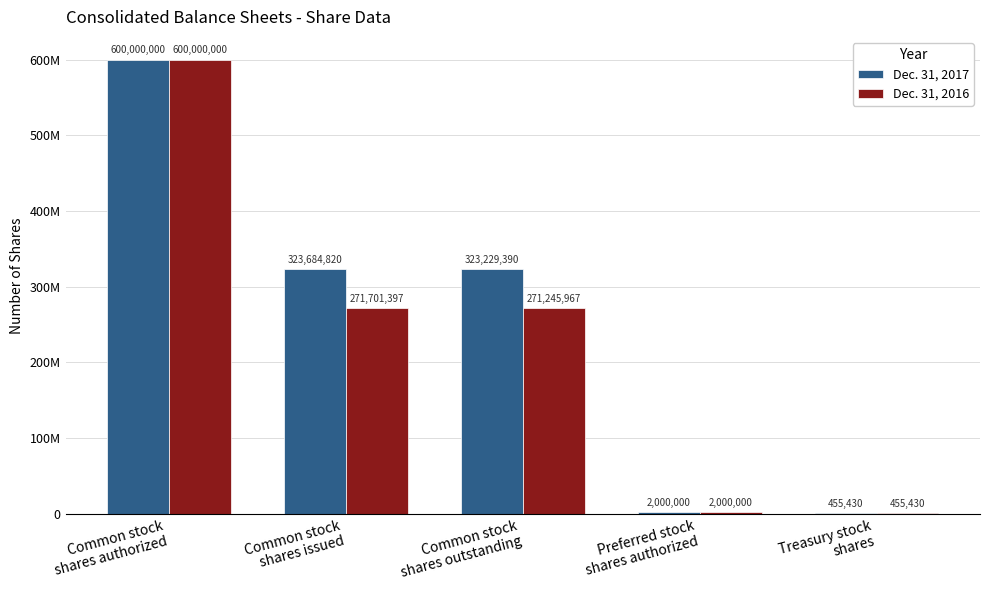

Does the chart contain stacked bars?

No